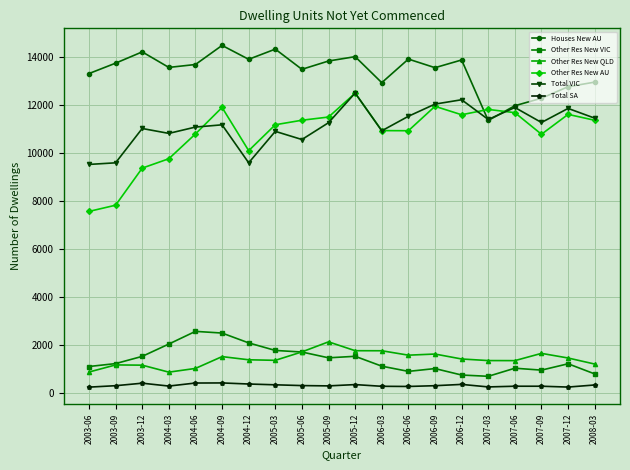

What is the difference between the Other Res New AU values at 2004-06 and 2006-03?

140